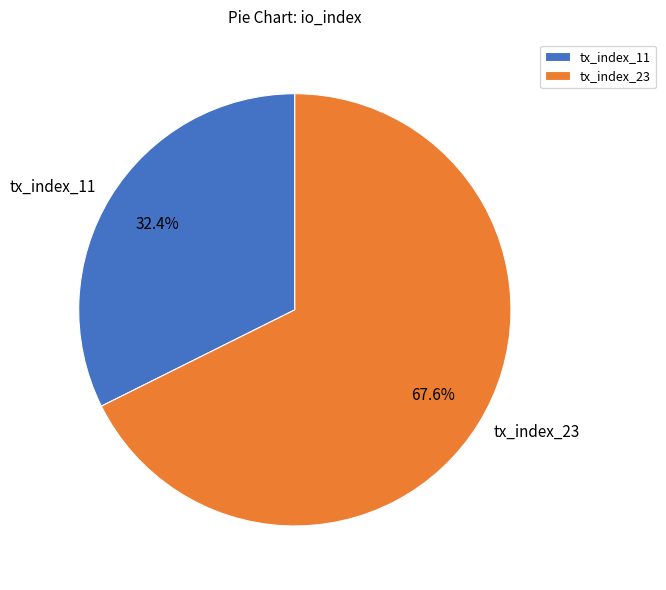

Which has a higher value, tx_index_11 or tx_index_23?

tx_index_23